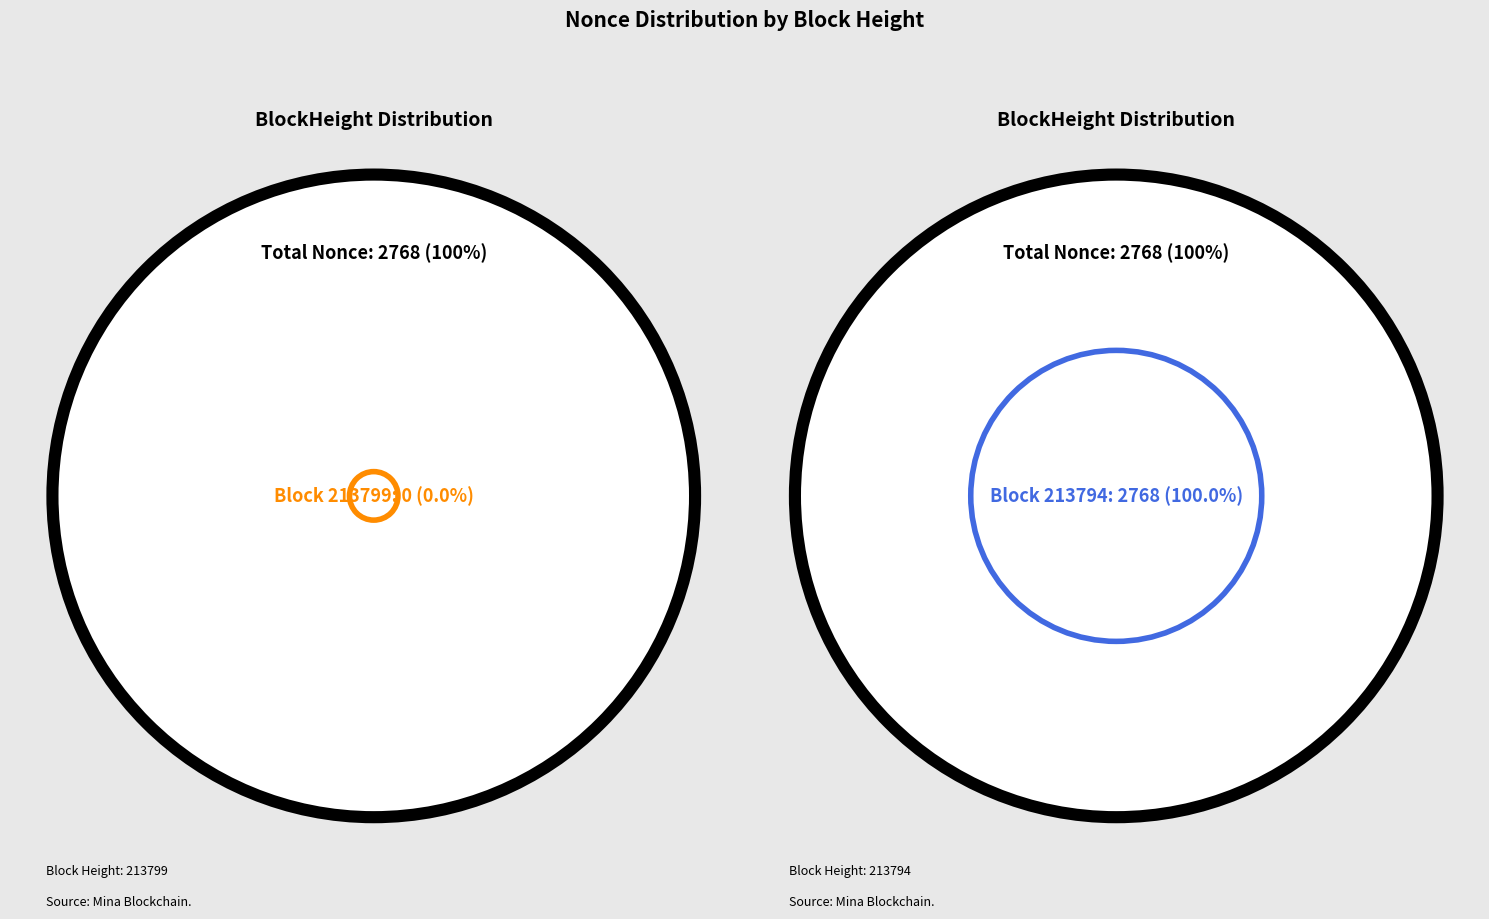

Is it true that 213794 is 99% of the pie?

False